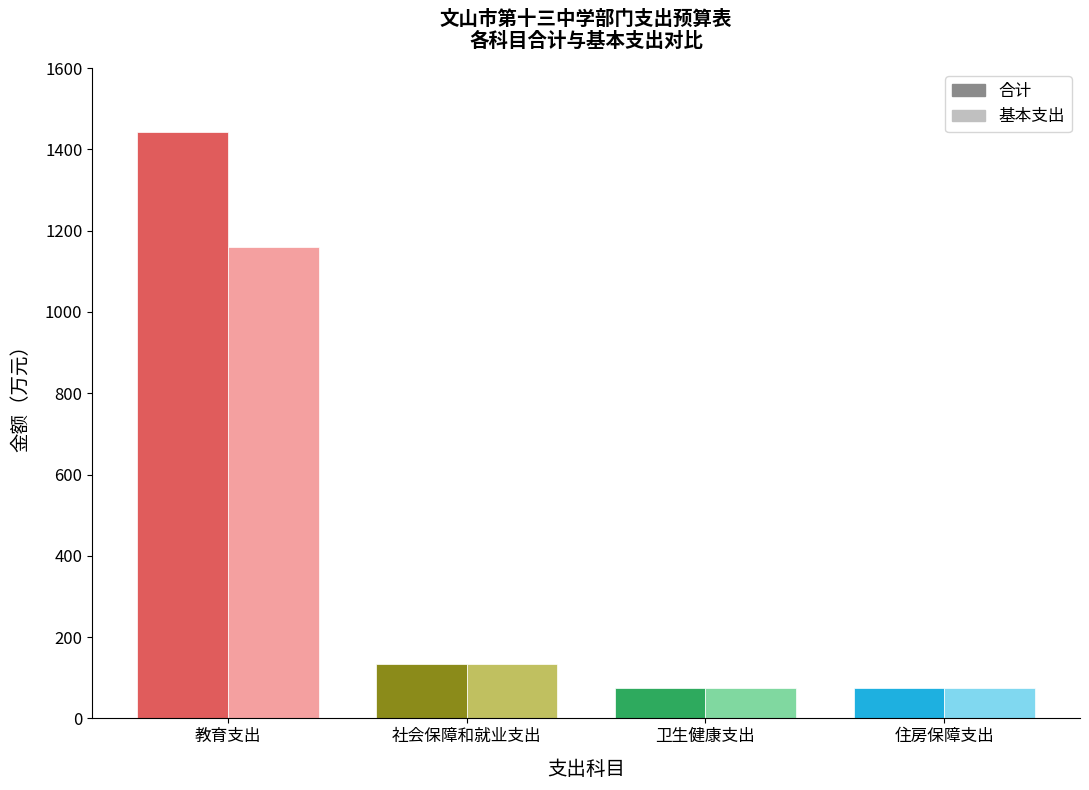

What position from the left is 卫生健康支出?

3